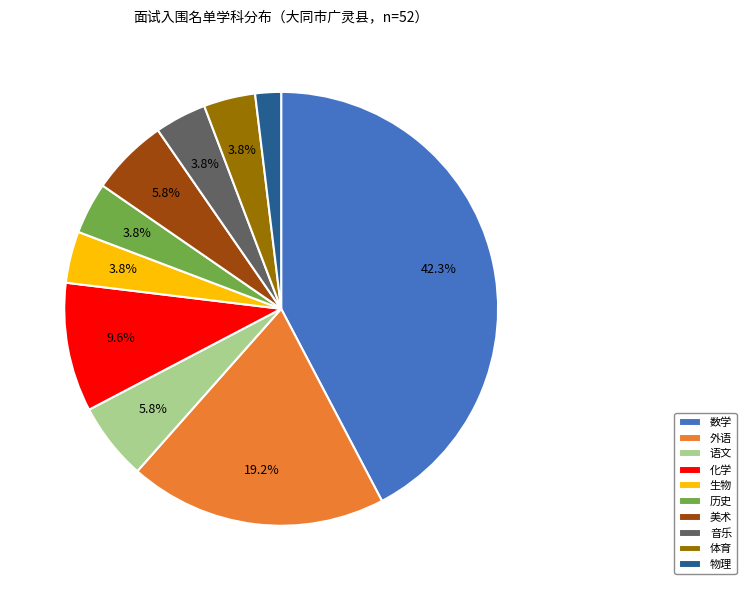

What percentage is the 外语 slice, to the nearest percent?

19%